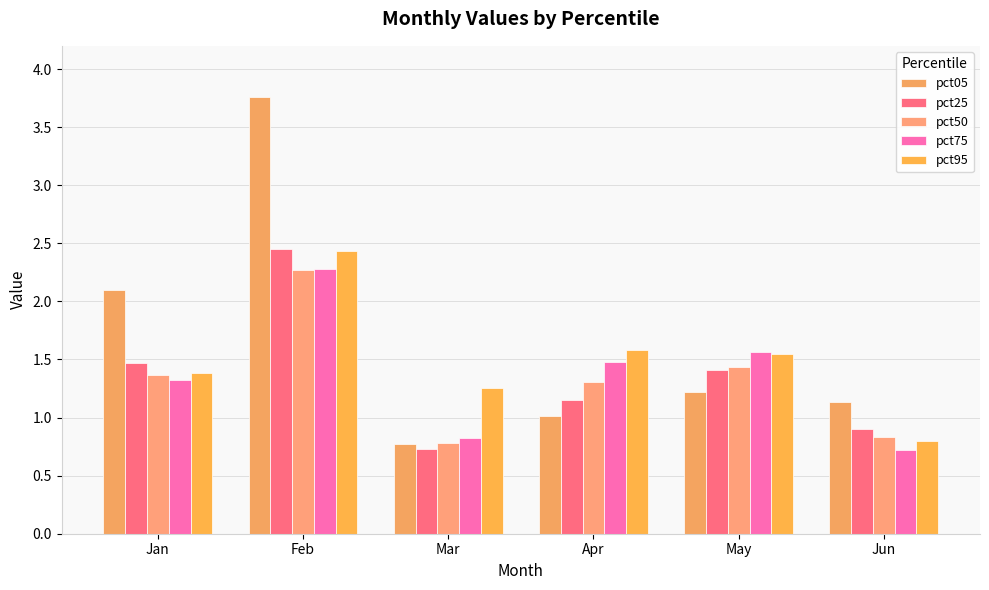

Rank the series at Jun from highest to lowest value.

pct05, pct25, pct50, pct95, pct75